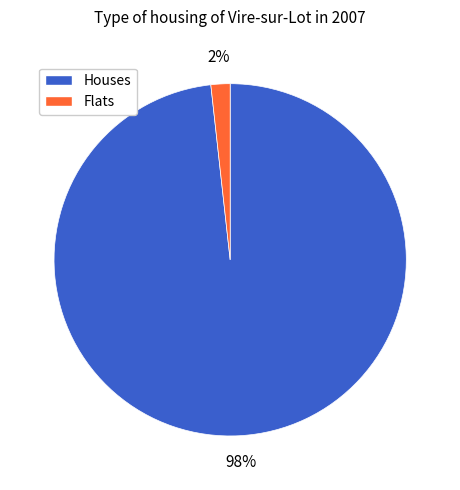

Is it true that Flats is 2% of the pie?

True